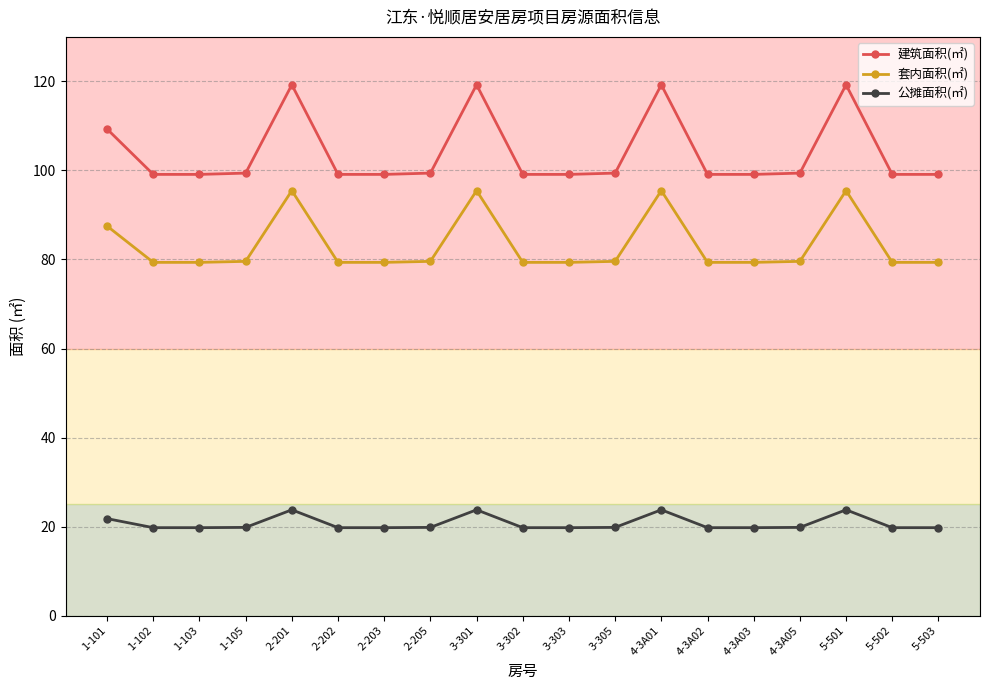

At 2-202, list the series in order from smallest to largest.

公摊面积(㎡), 套内面积(㎡), 建筑面积(㎡)